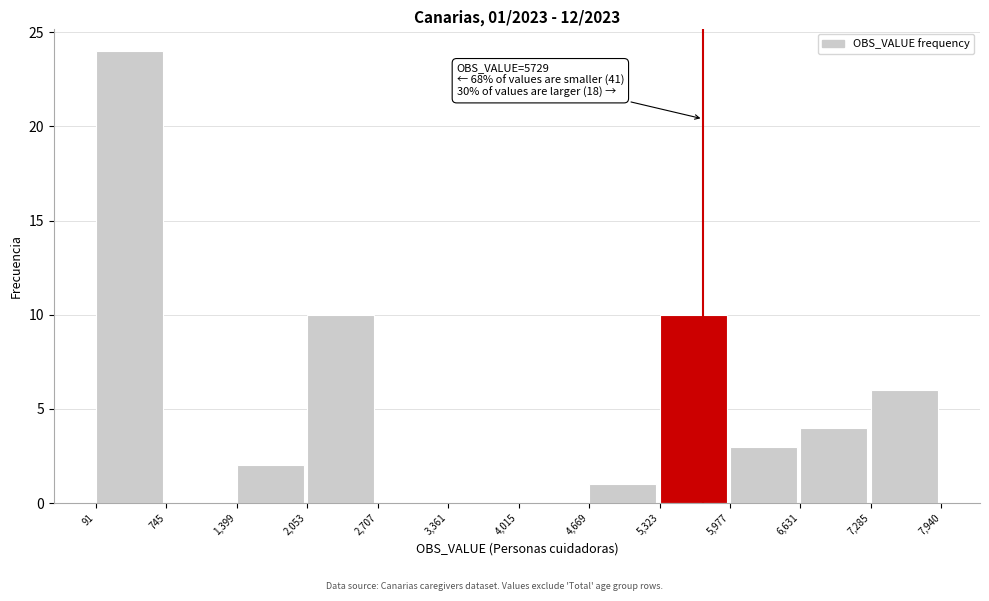

Over which range of the x-axis is the bar tallest?

91 to 745